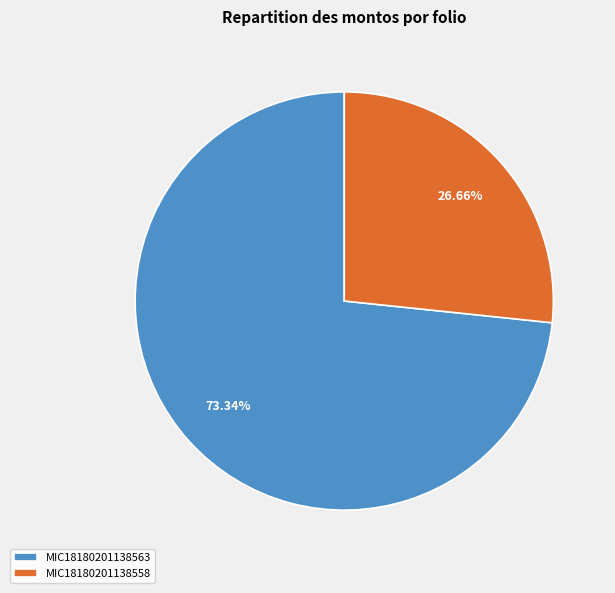

The MIC18180201138558 slice represents 13% of the pie. True or false?

False